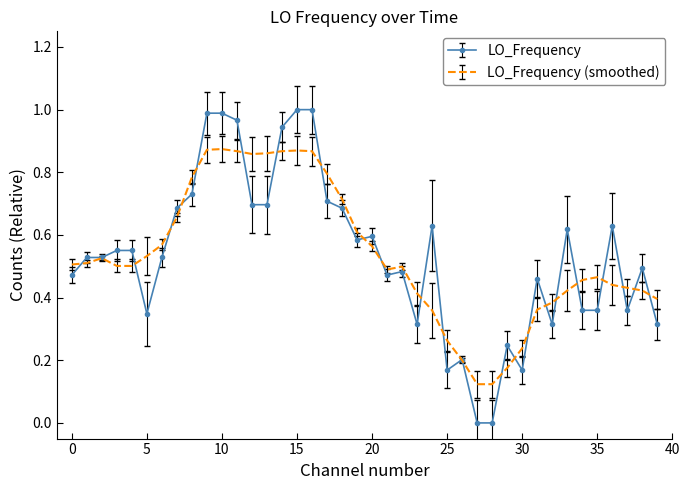

Which series has the largest range (max minus min)?

LO_Frequency